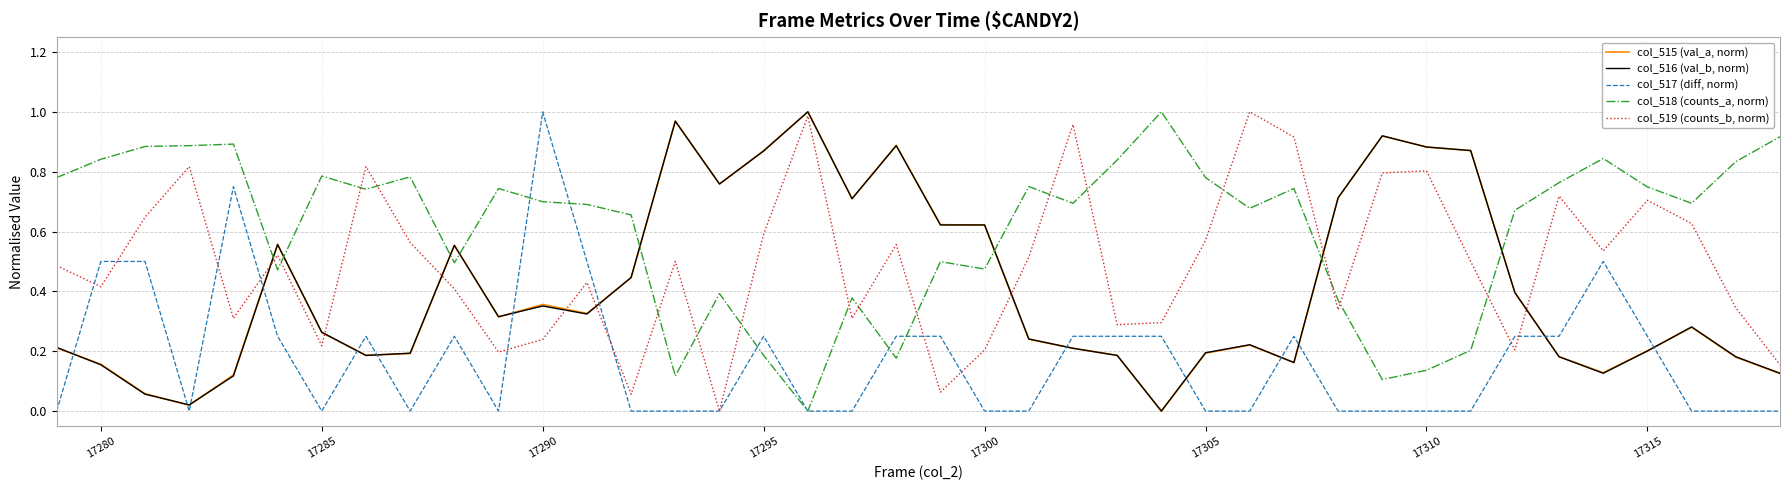

Which series has the largest total across all categories?

col_518 (counts_a, norm)